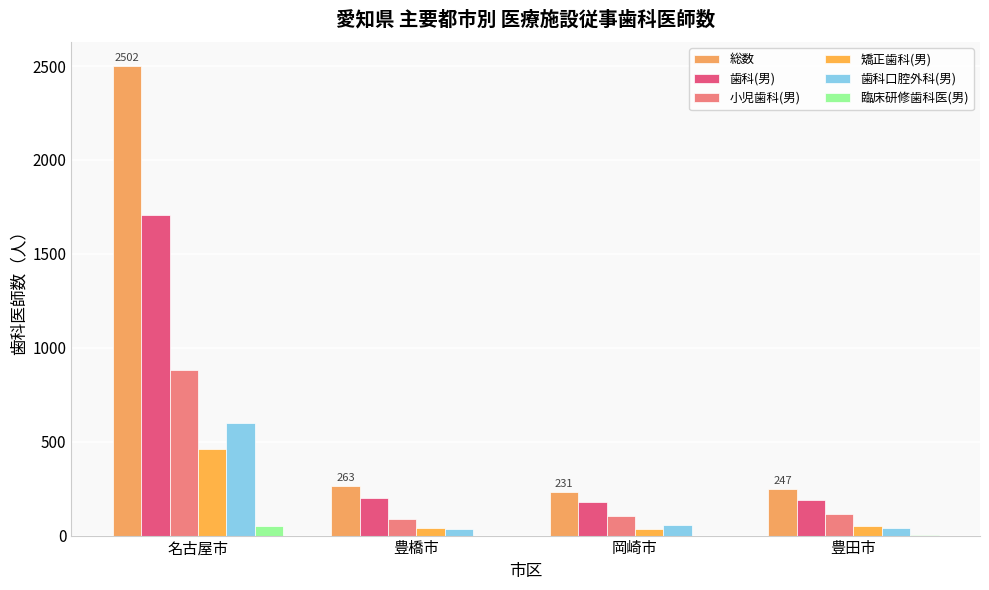

The value of 総数 at 豊田市 is 247. True or false?

True